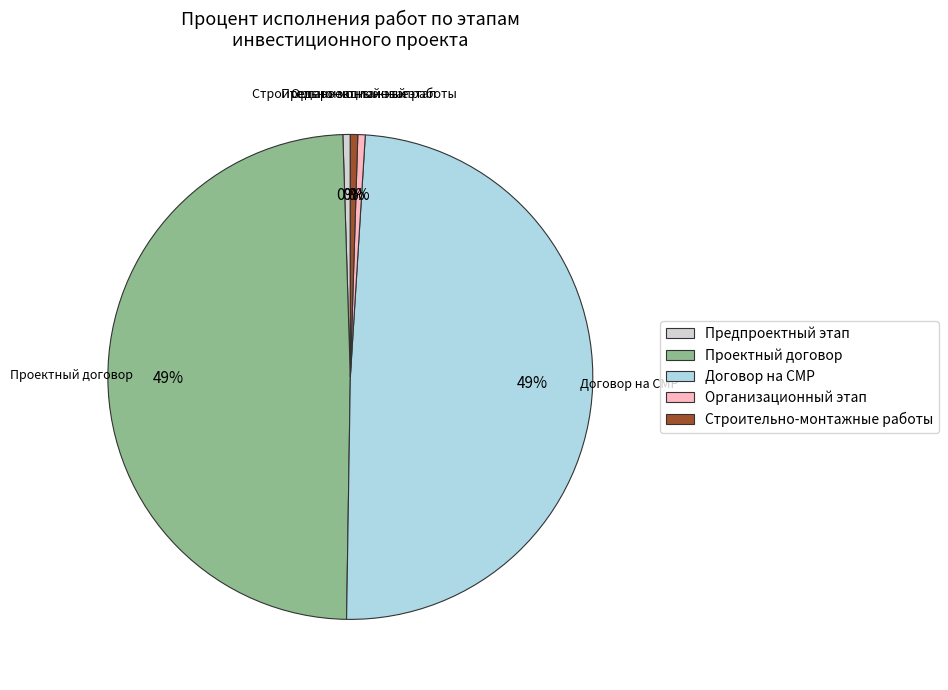

Is it true that Предпроектный этап is 0% of the pie?

True